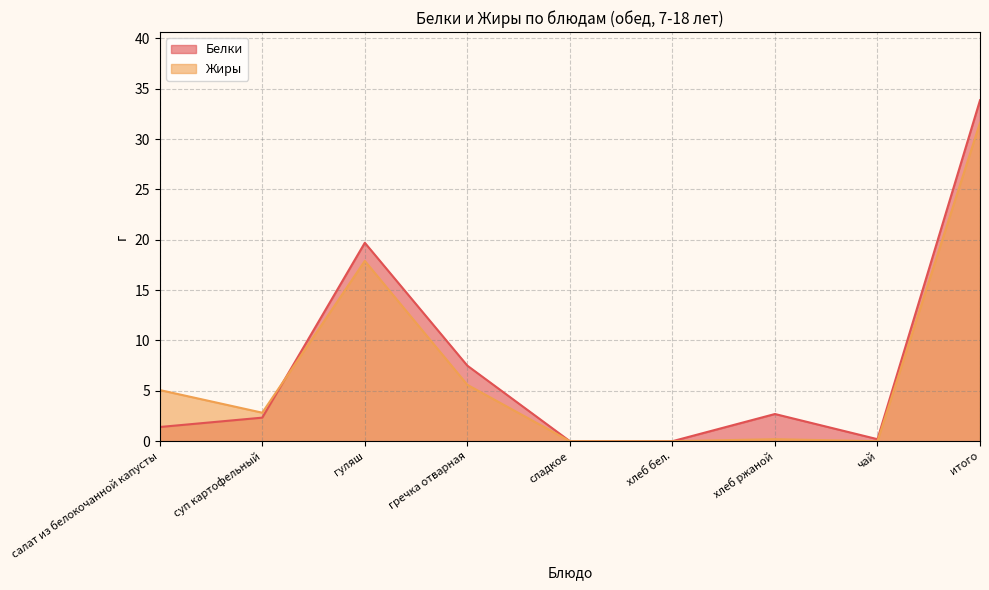

List the labels in order of Белки value, smallest first.

сладкое, хлеб бел., чай, салат из белокочанной капусты, суп картофельный, хлеб ржаной, гречка отварная, гуляш, итого